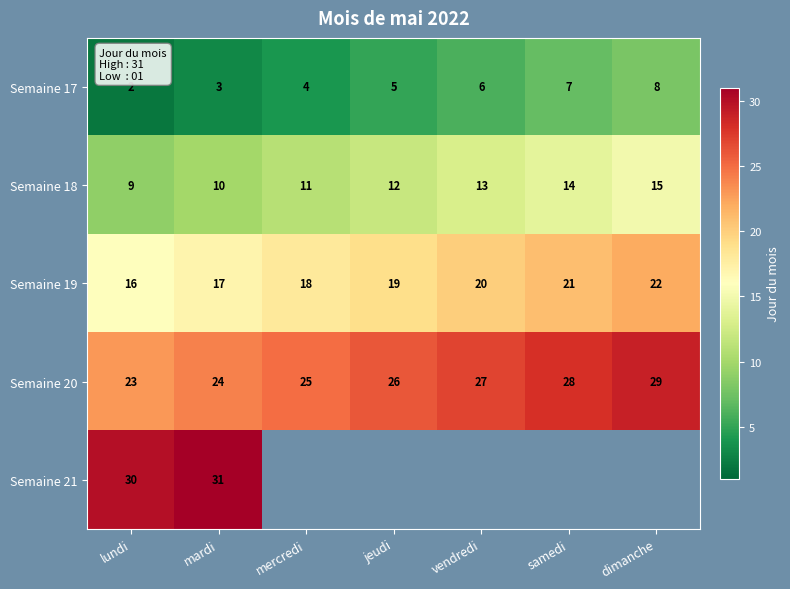

How many Semaine 20 values are between 24 and 28?

5